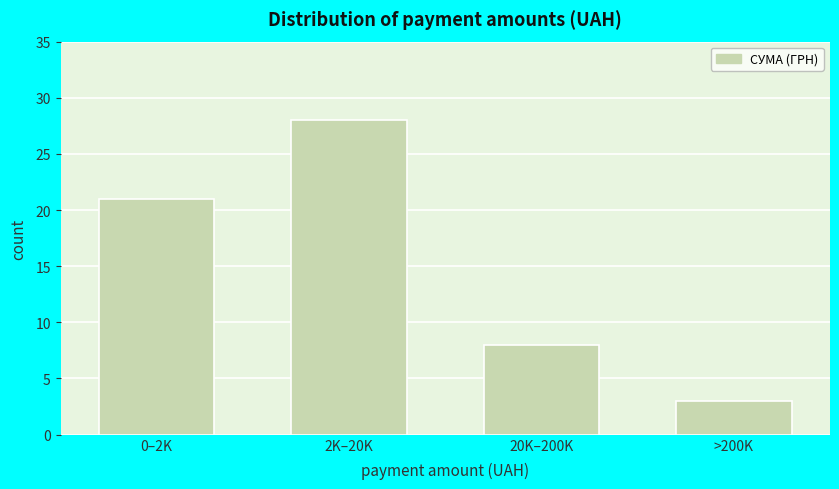

Reading left to right, what are all the values shown in this chart?

0–2K=21	2K–20K=28	20K–200K=8	>200K=3